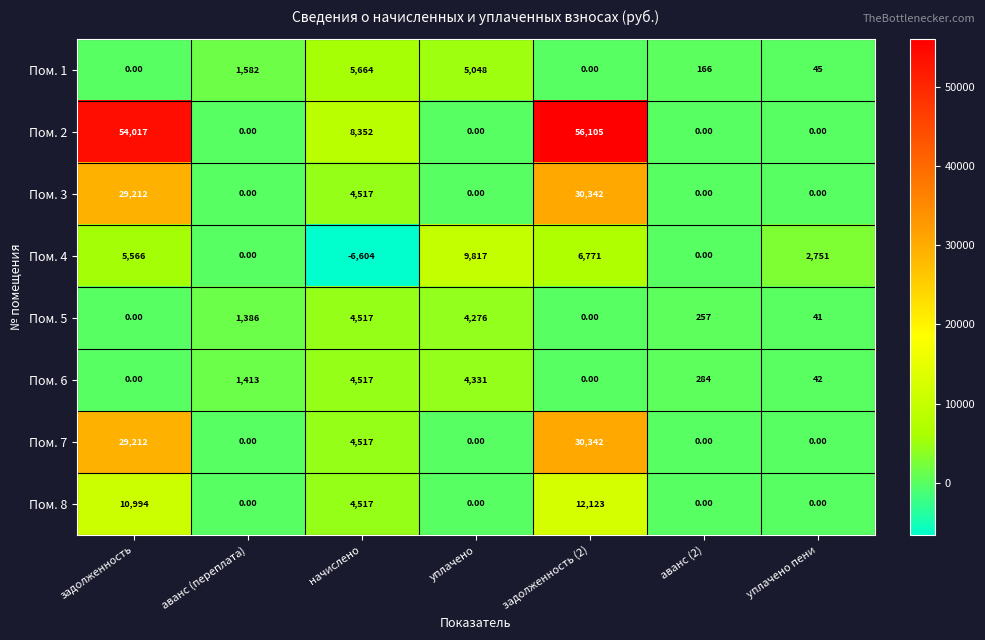

At which label does Пом. 4 reach its minimum?

начислено